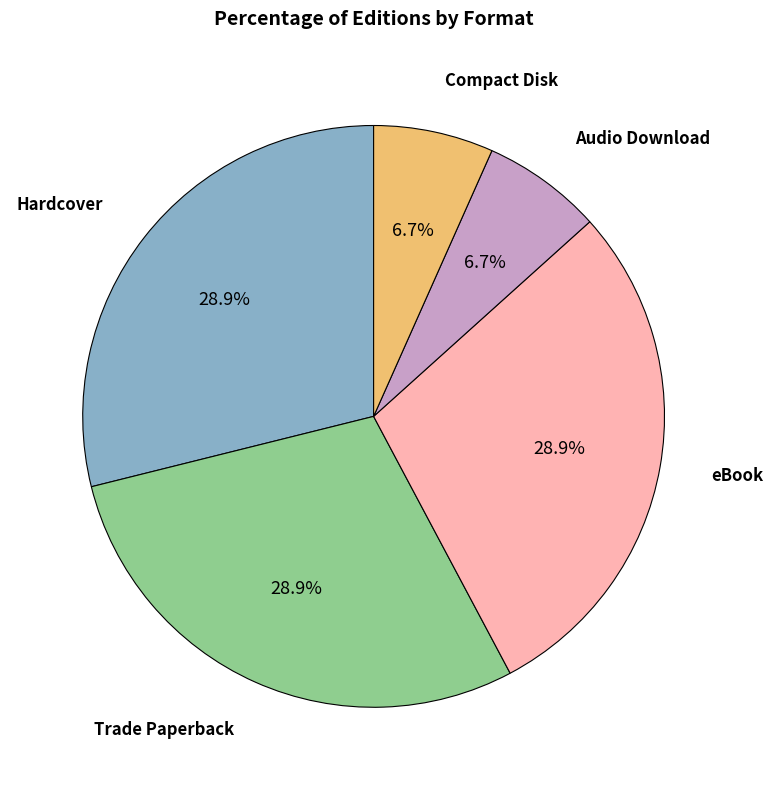

Does any single category account for the majority?

No